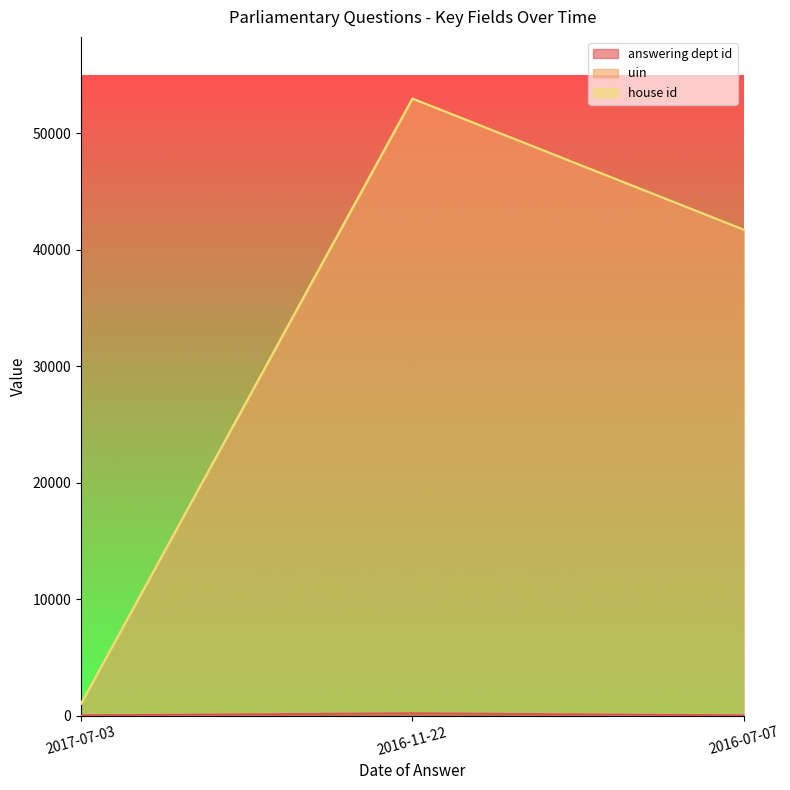

What is the label of the 2nd point from the left?

2016-11-22